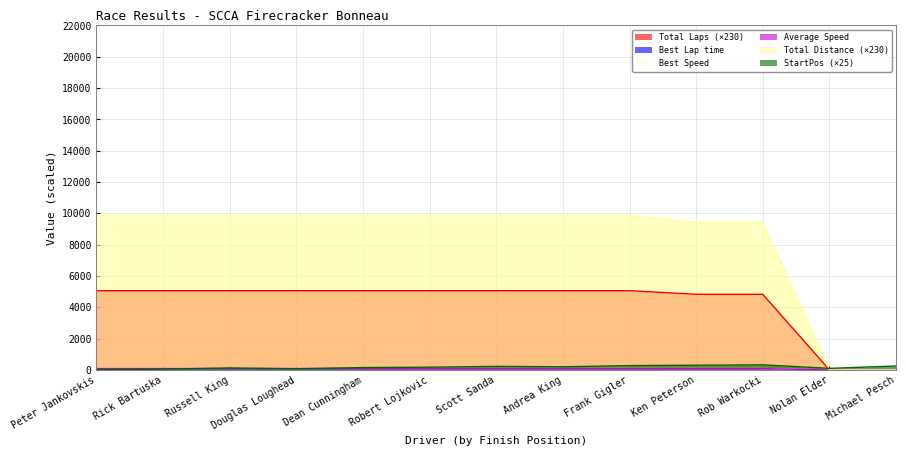

True or false: Total Laps has more than 2 points higher than both neighbors.

False